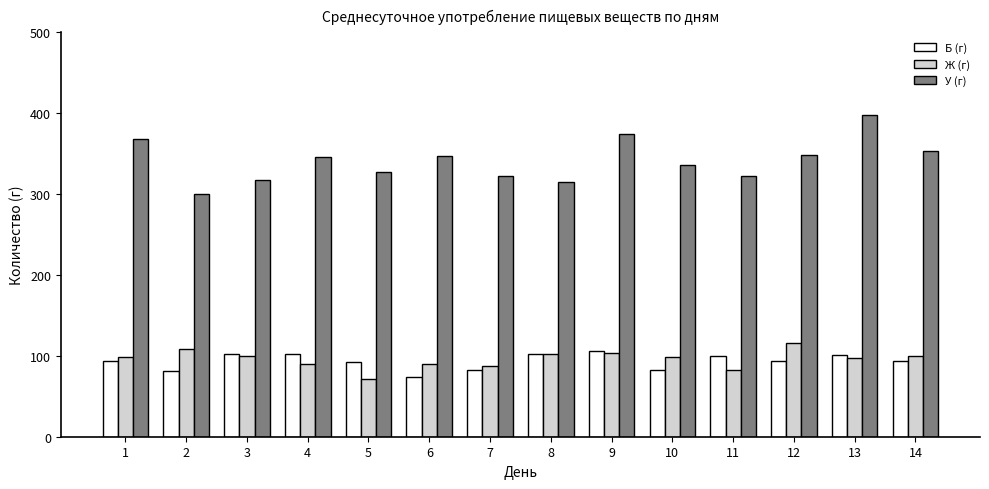

At 12, list the series in order from smallest to largest.

Б (г), Ж (г), У (г)